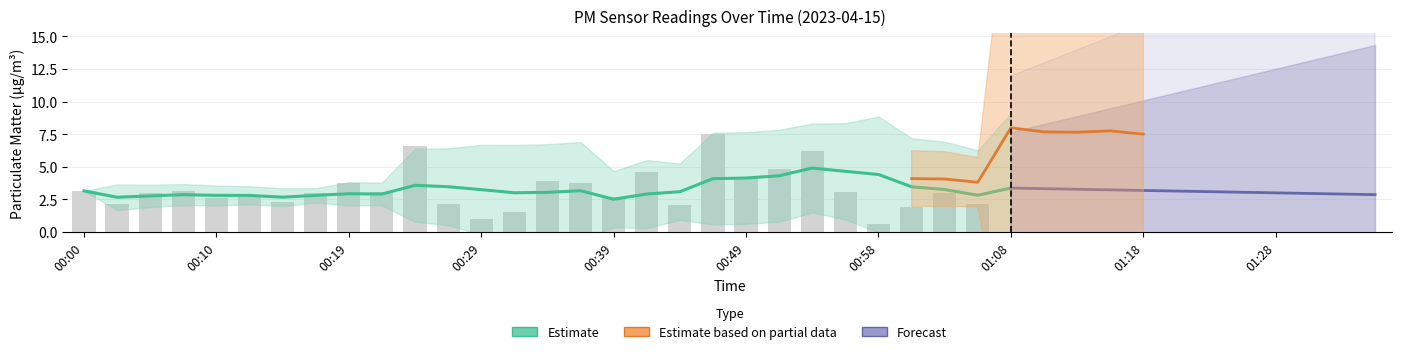

The value of P2 at 01:35 is 0.3. True or false?

False